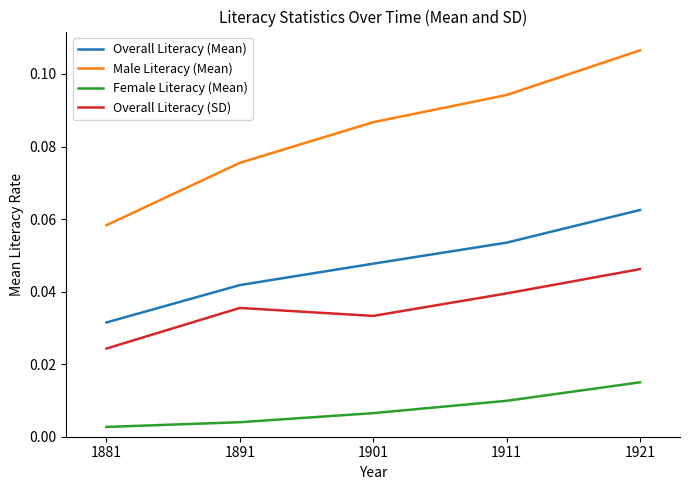

List the series in order of their peak value, lowest first.

Female Literacy (Mean), Overall Literacy (SD), Overall Literacy (Mean), Male Literacy (Mean)